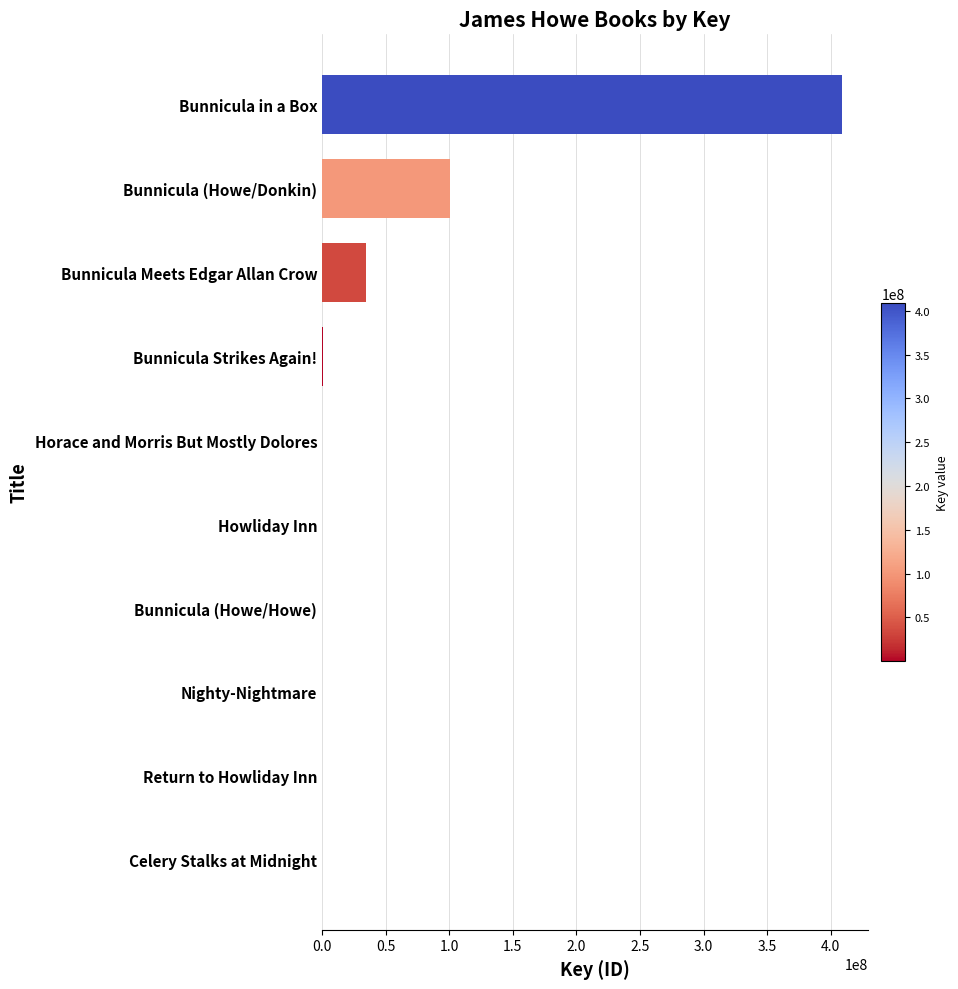

Between Nighty-Nightmare and Bunnicula in a Box, which is larger?

Bunnicula in a Box